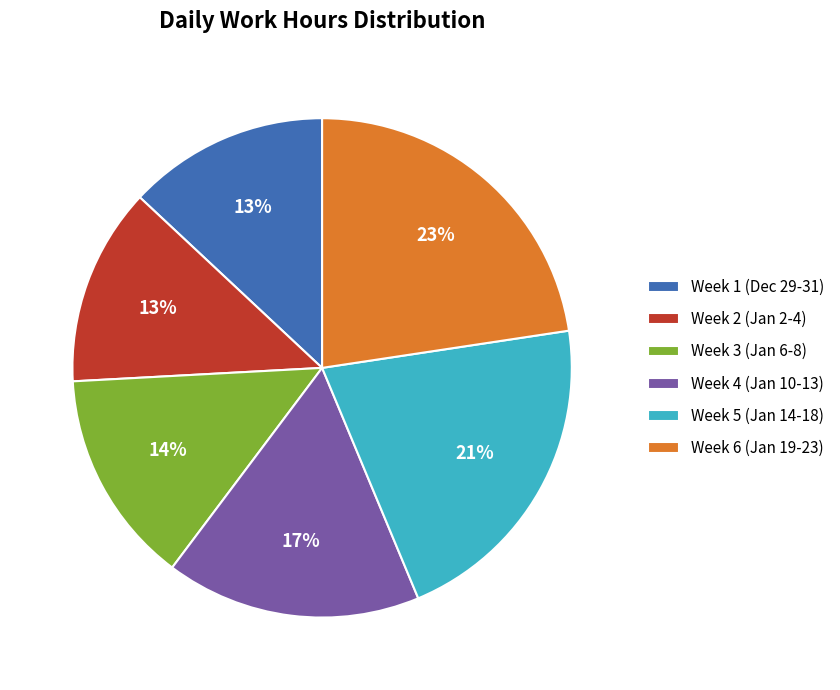

How many slices are in this pie chart?

6